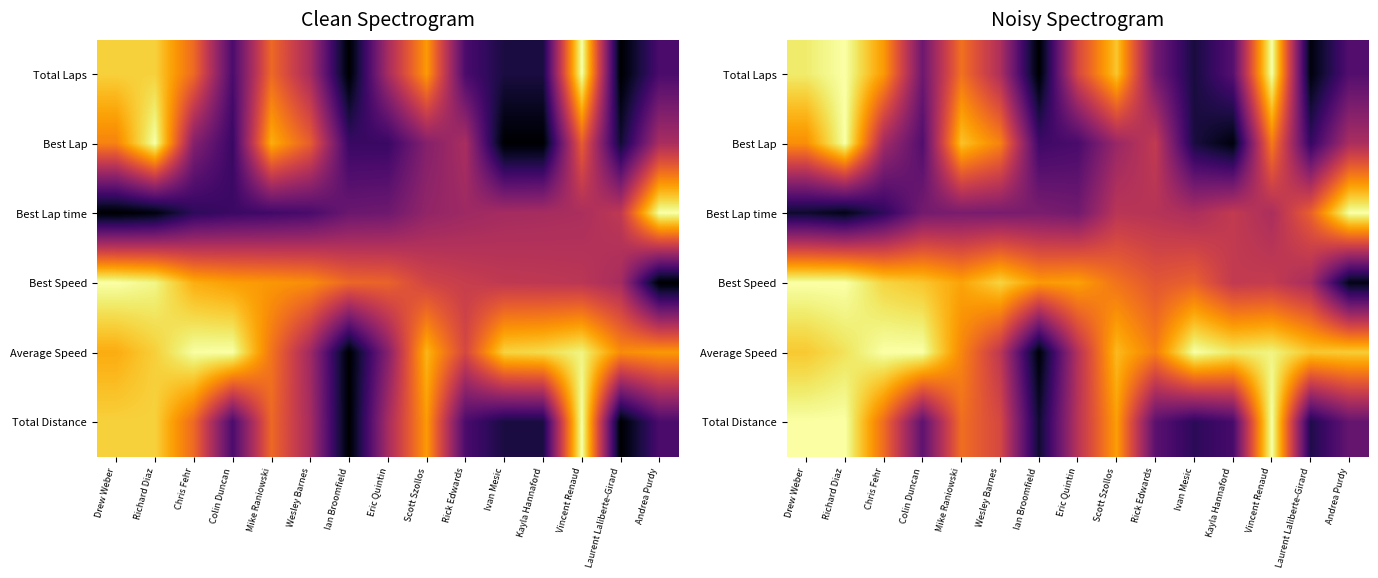

What is the highest value of the Average Speed series?

1.0